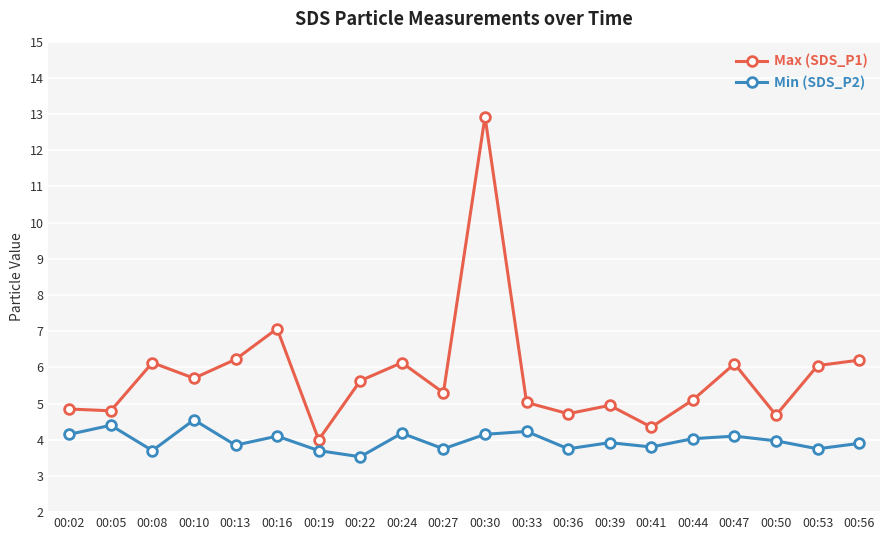

What is the spread (max minus min) of values at 00:08?

2.4